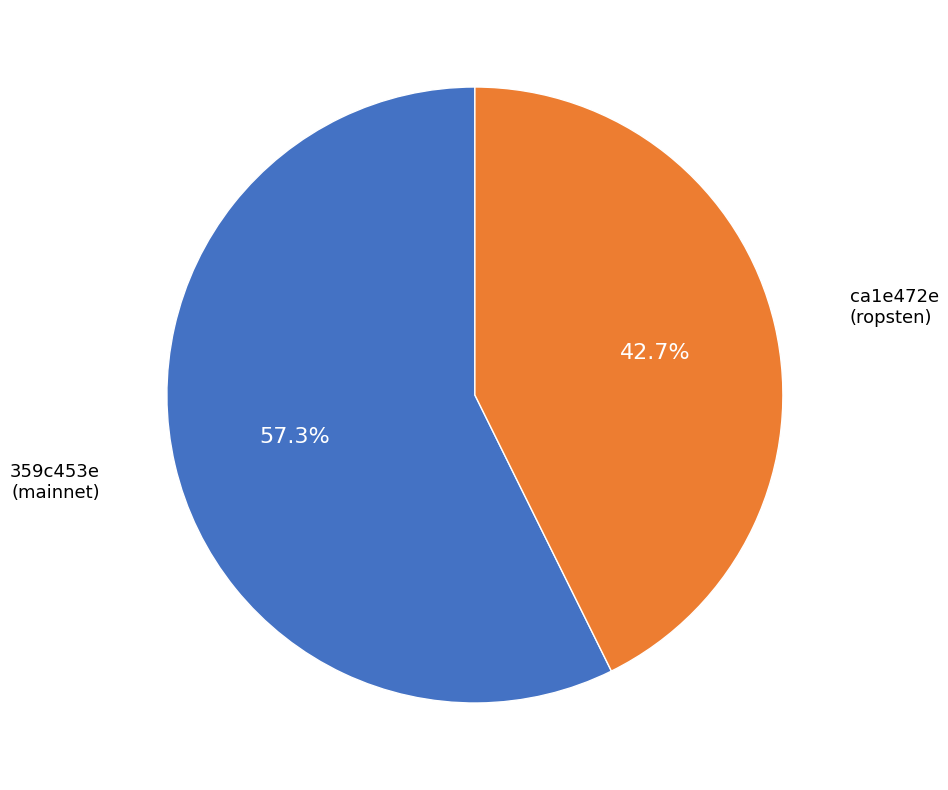

Is there a majority slice in this chart?

Yes